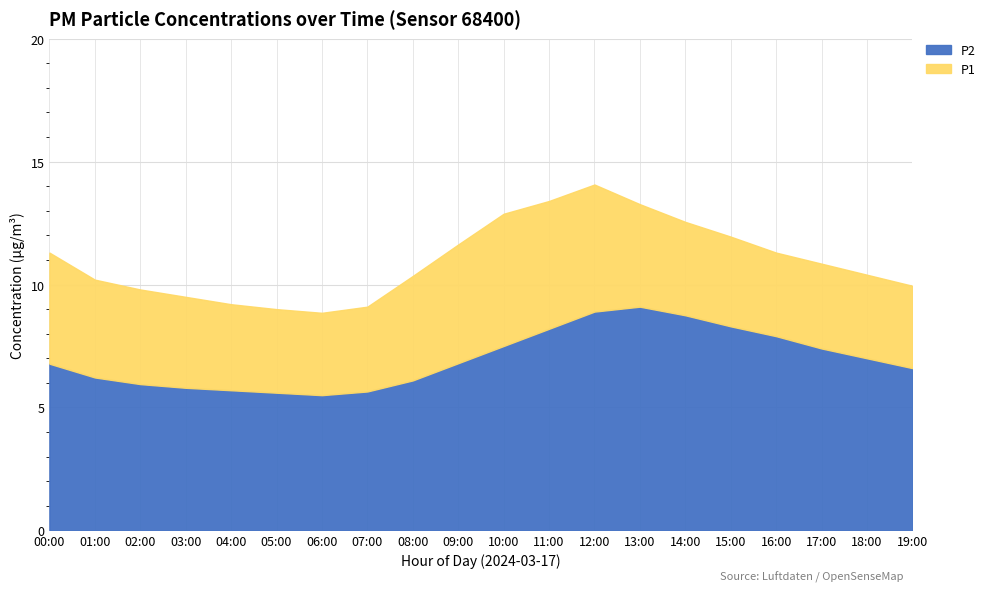

At which label does P2 first exceed 6?

00:00